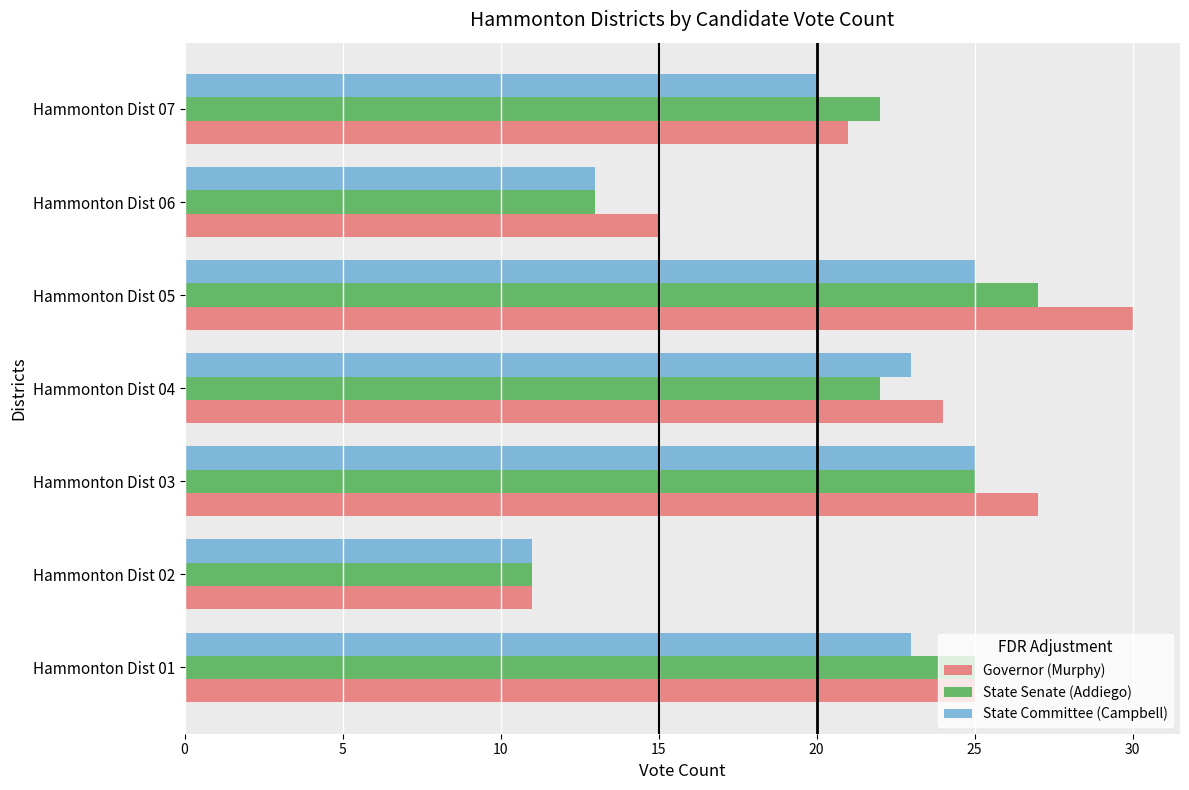

True or false: Governor (Murphy) has a value of 24 at Hammonton Dist 04.

True